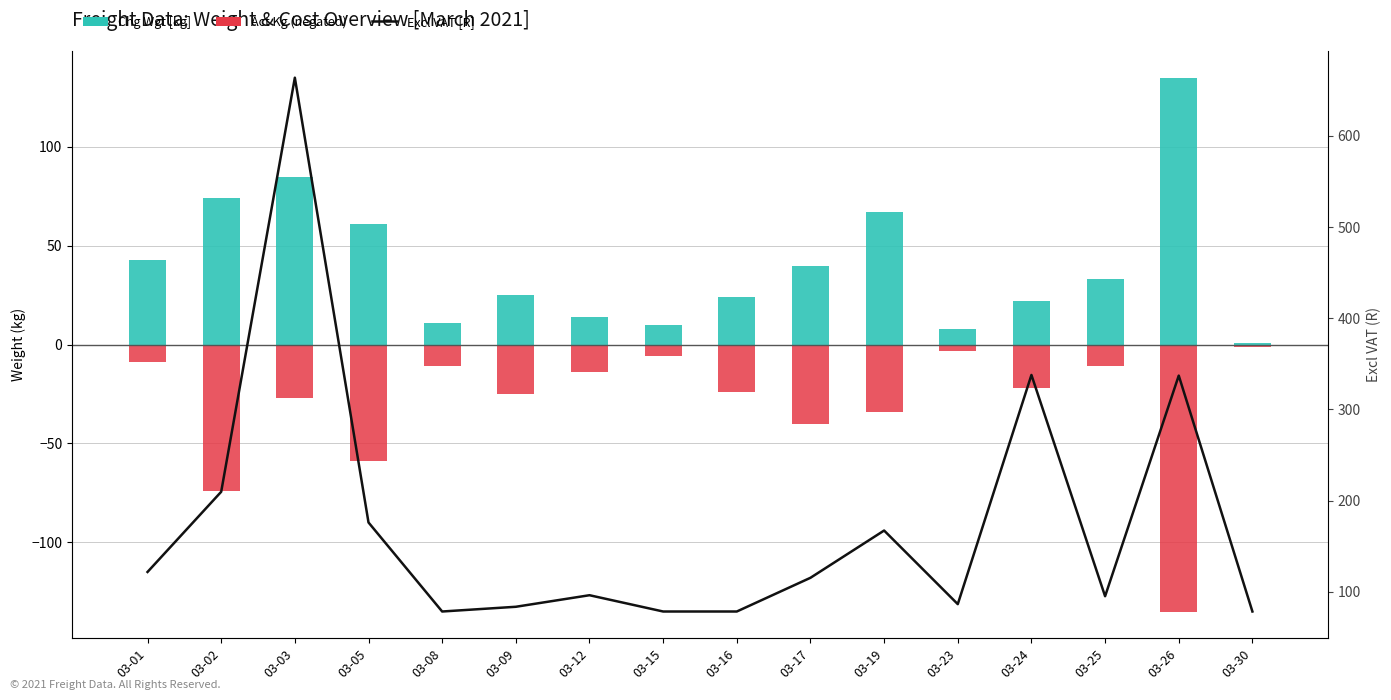

Count the number of categories in the chart.

16